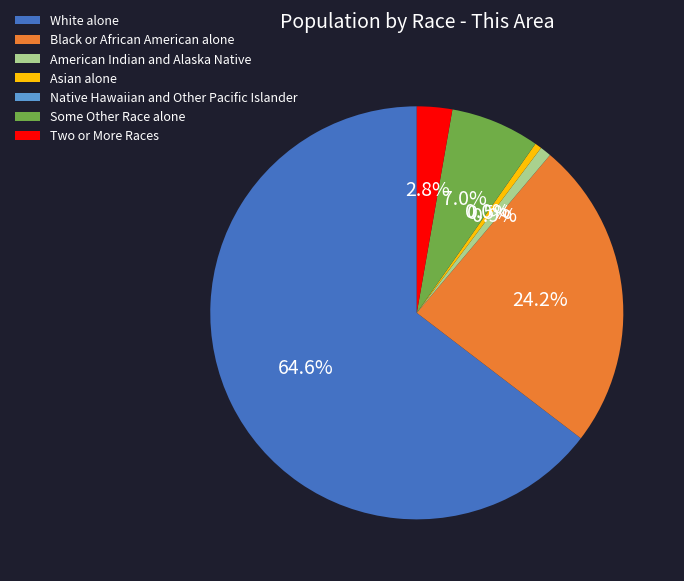

Is there a majority slice in this chart?

Yes